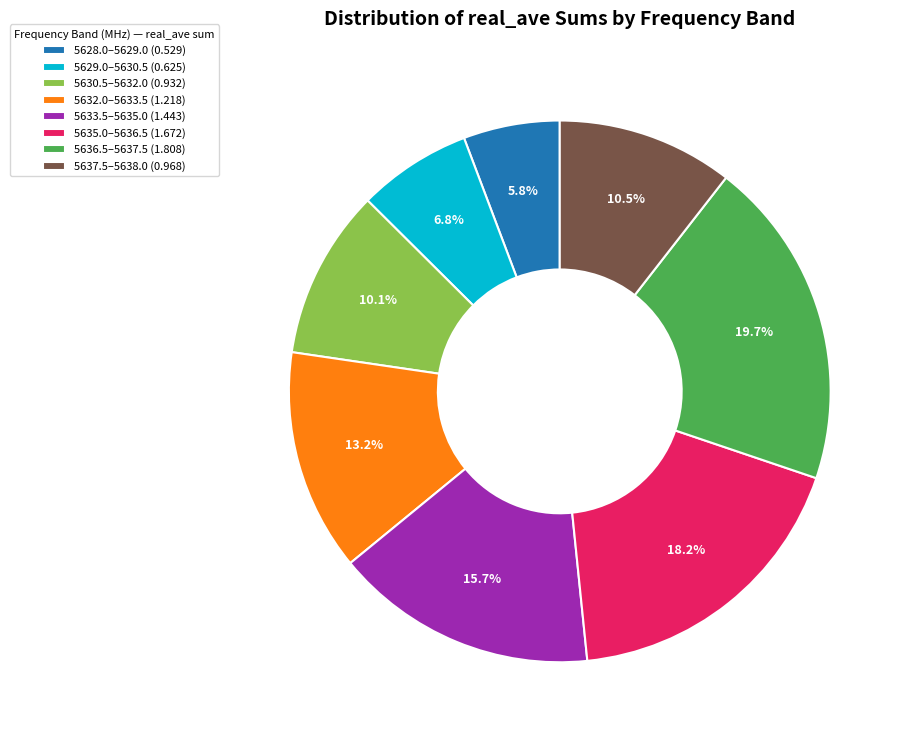

Does 5635.0–5636.5 (1.672) account for over 50% of the chart?

No